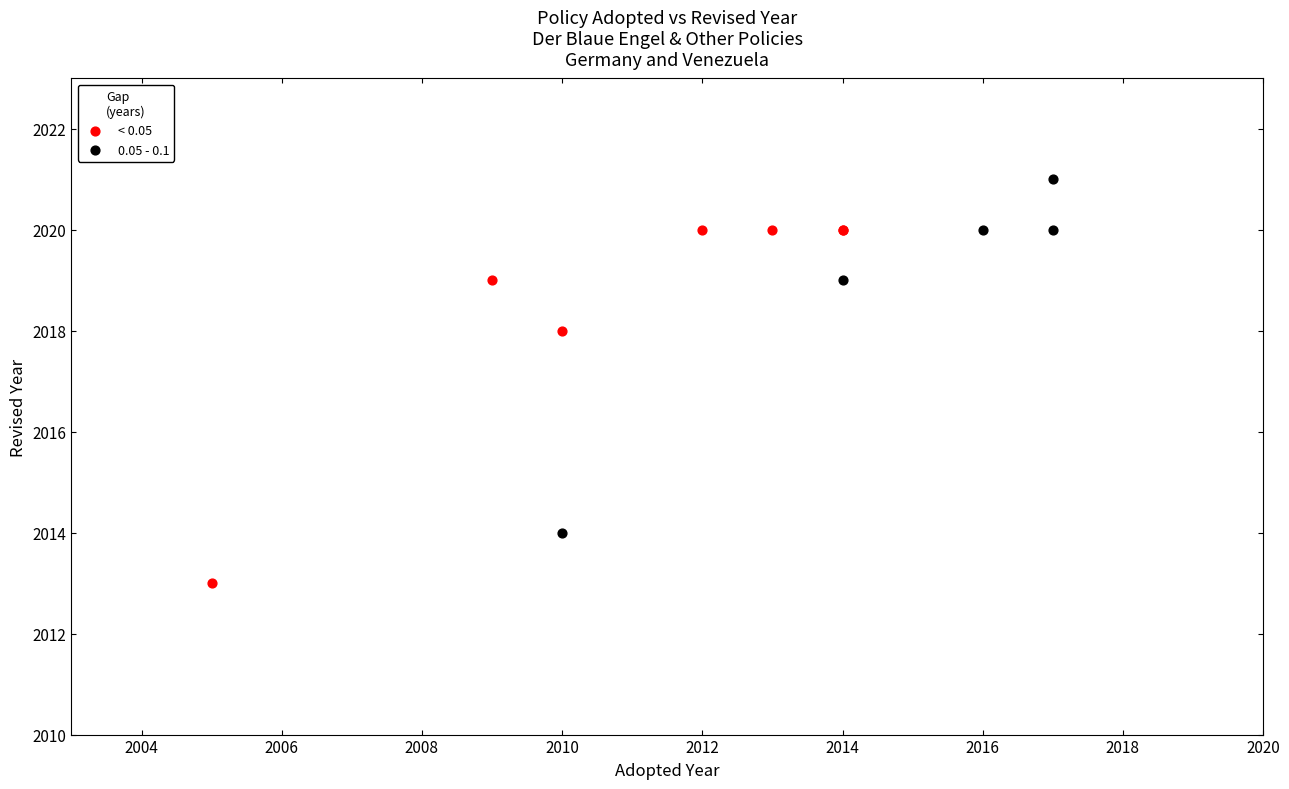

Which series reaches the minimum Y coordinate?

< 0.05